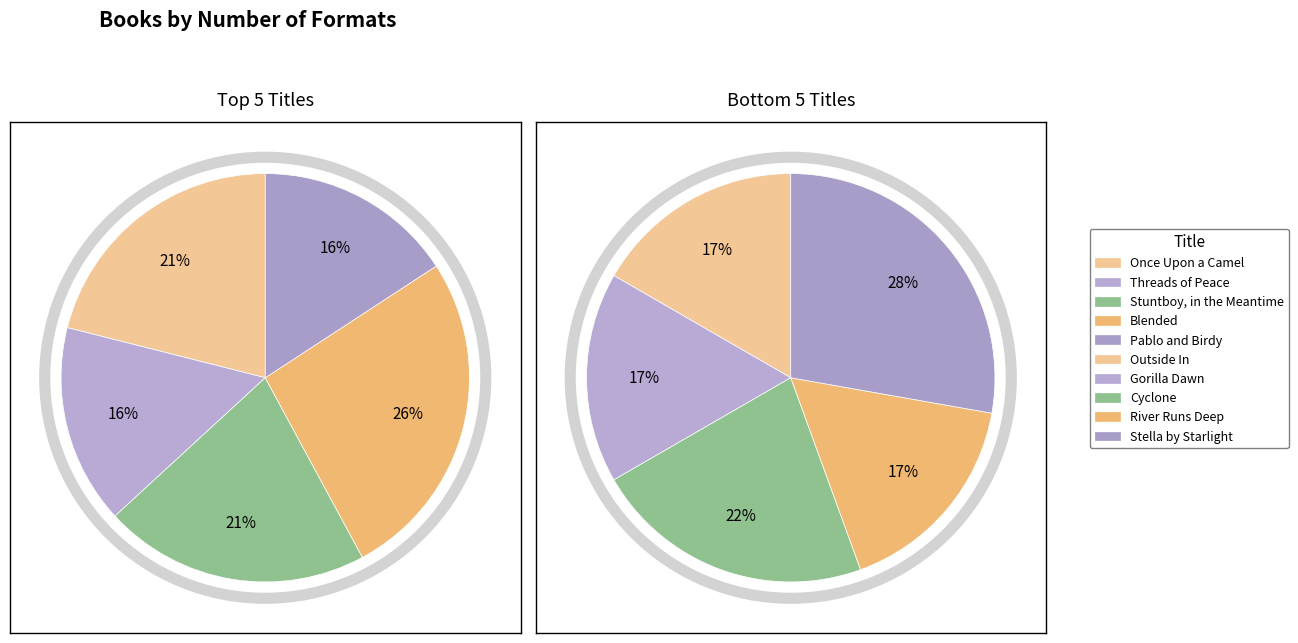

Which category has the biggest portion of the pie?

Blended